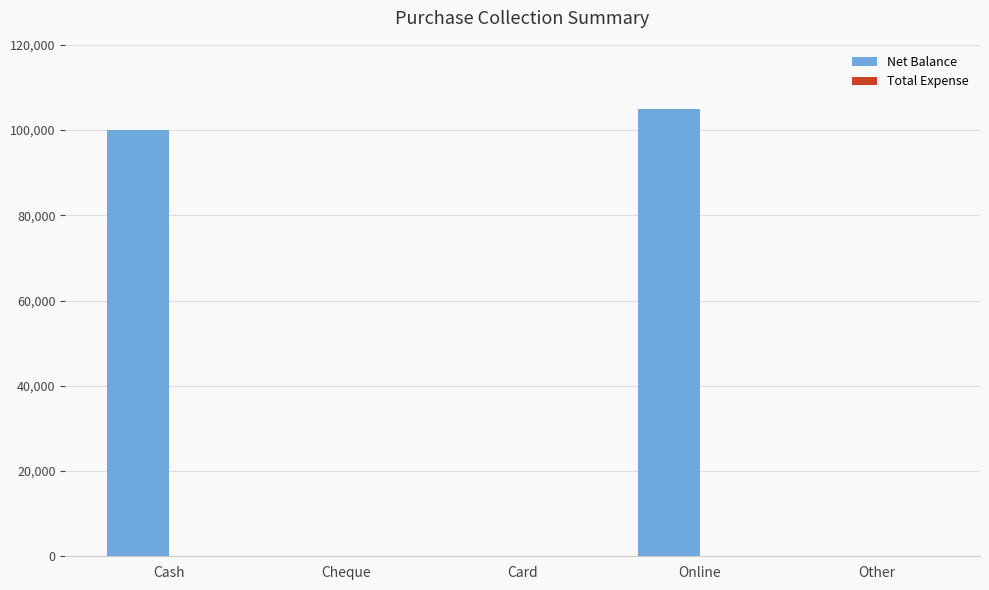

Which has a higher value, Cash or Other?

Cash